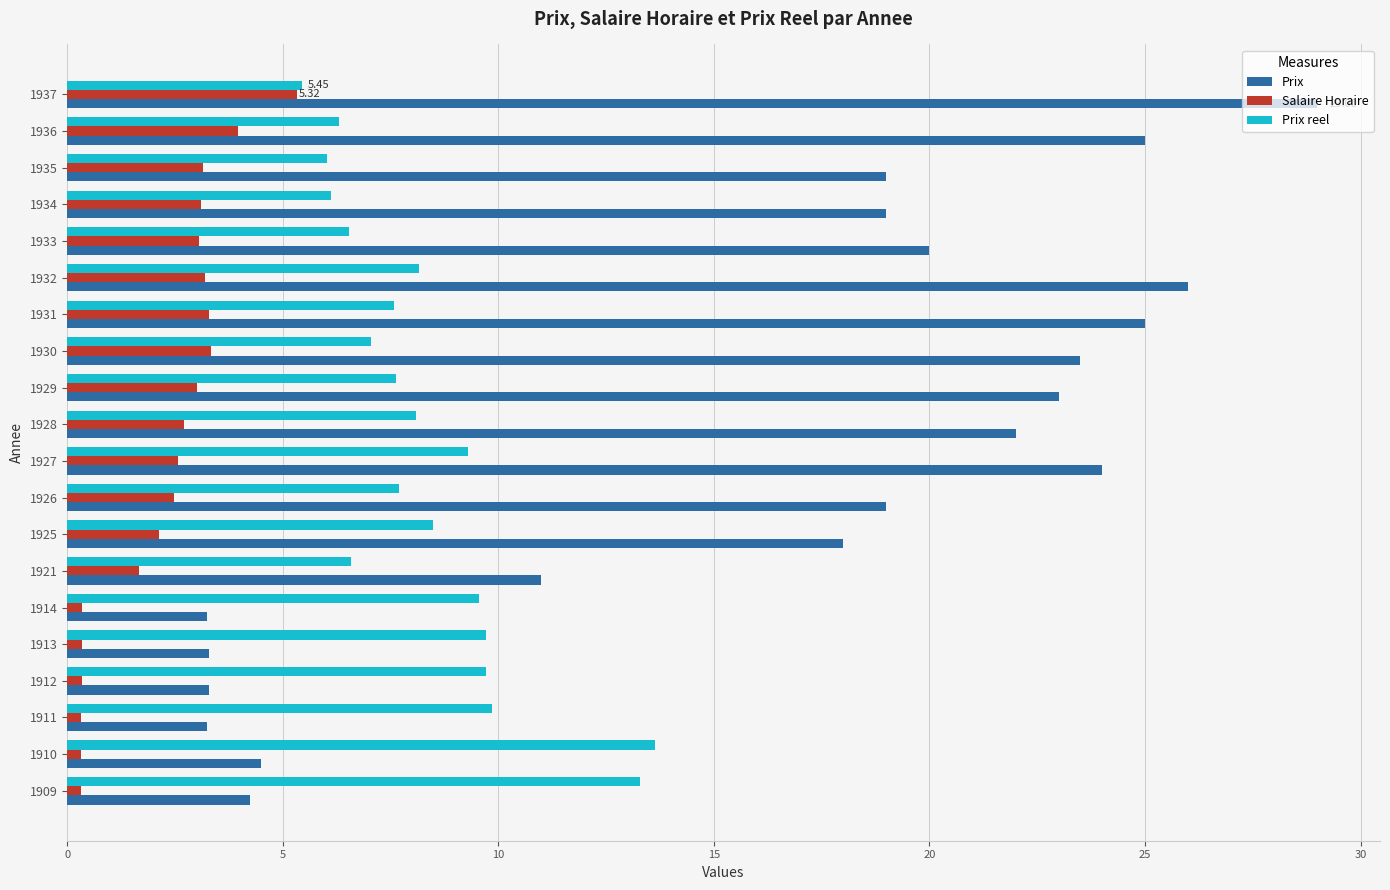

At how many categories does at least one series exceed 21?

8